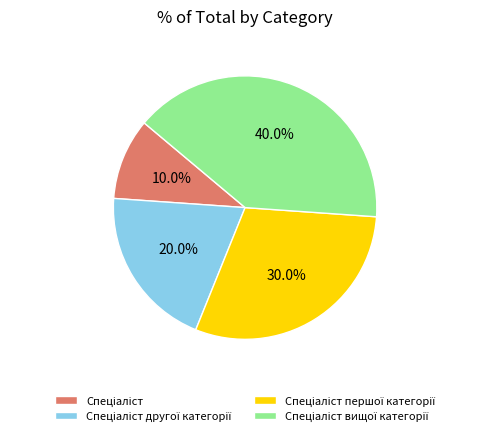

Does any single category account for the majority?

No